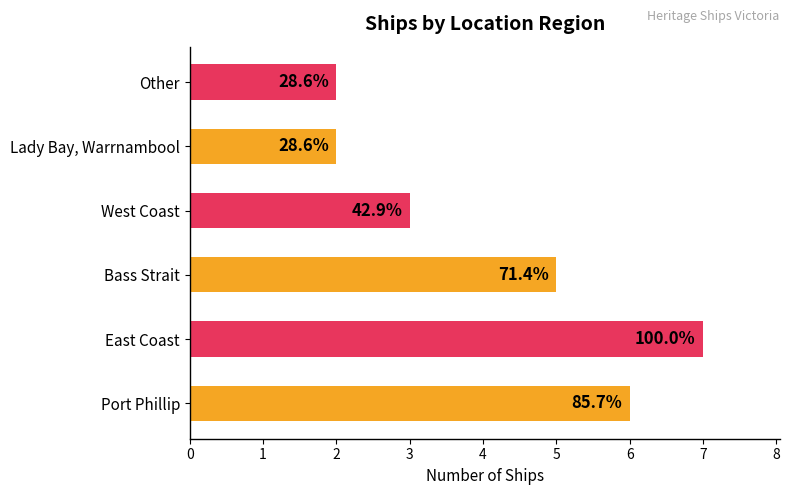

List the labels in order of value, smallest first.

Lady Bay, Warrnambool, Other, West Coast, Bass Strait, Port Phillip, East Coast